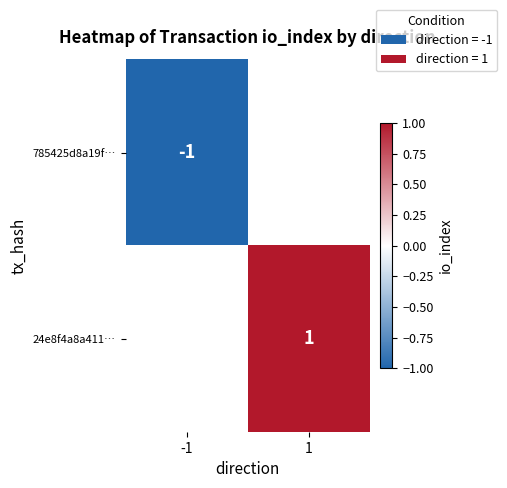

The 24e8f4a8a411… series shows 1 at 1. True or false?

True